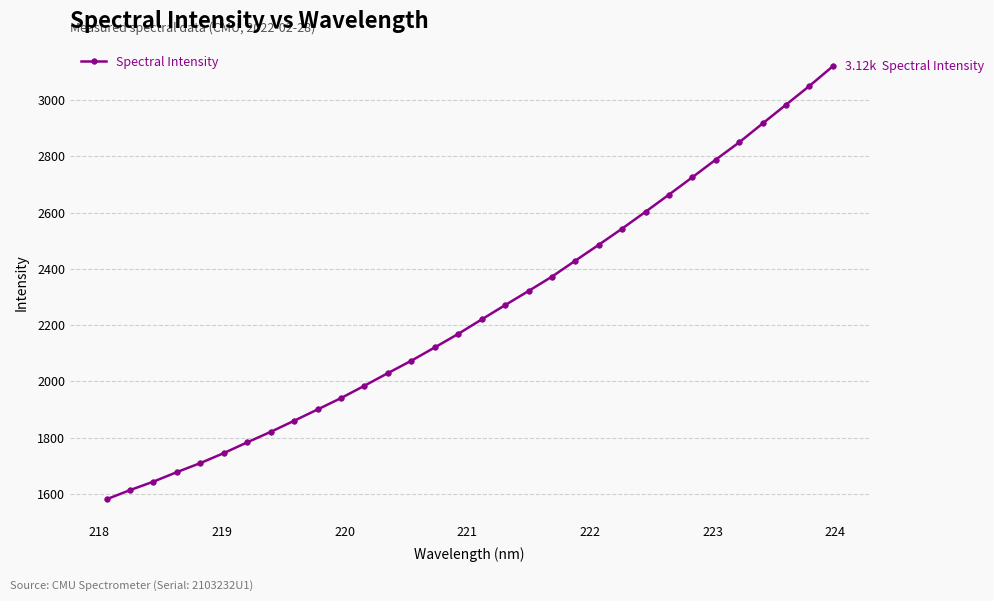

What is the sum of all values?

71988.6